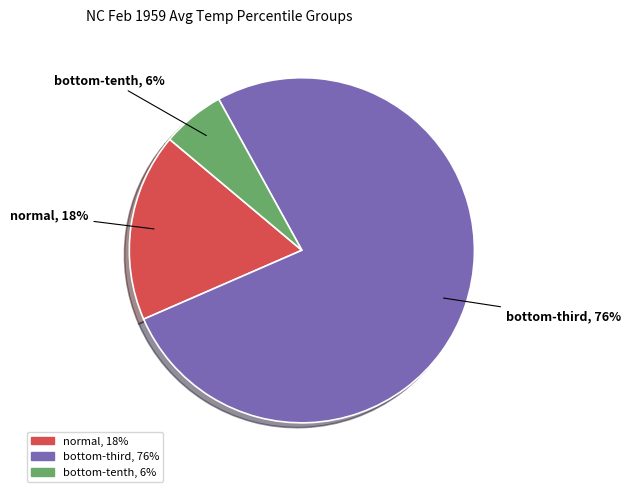

Does any single category account for the majority?

Yes